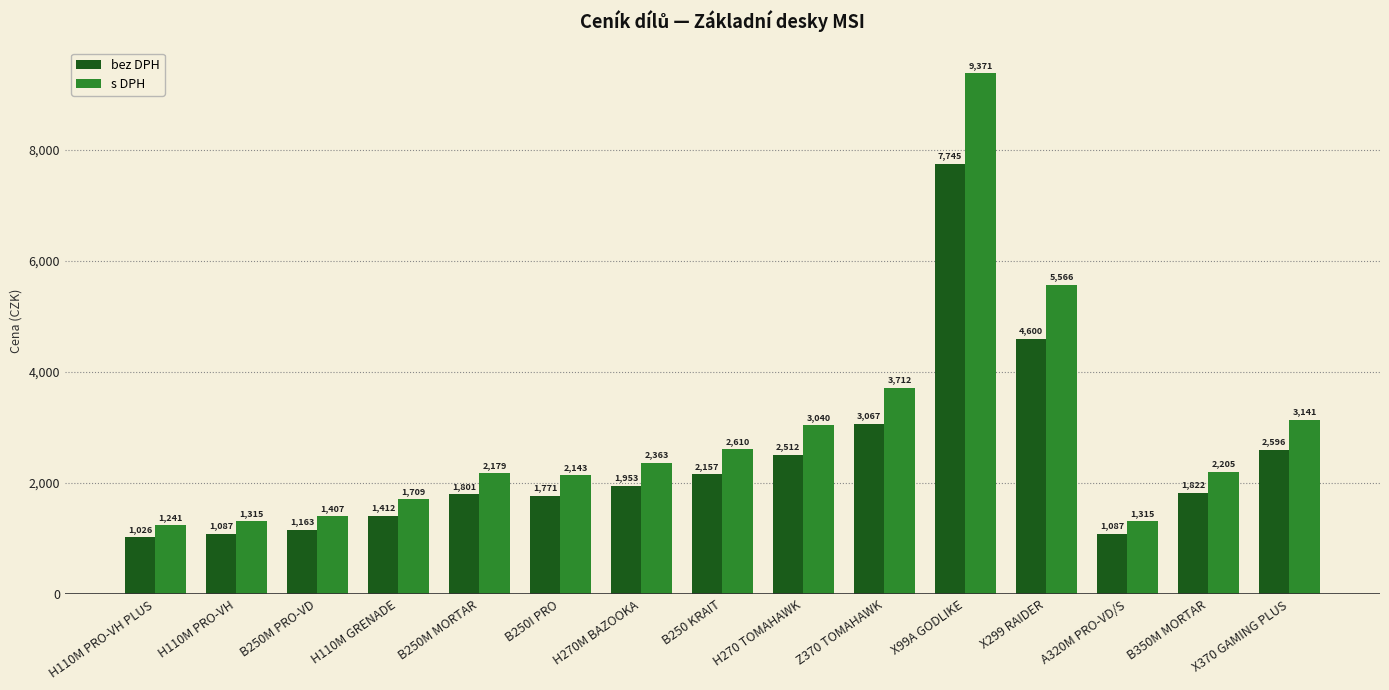

Which series changed the most between B250 KRAIT and X370 GAMING PLUS?

s DPH